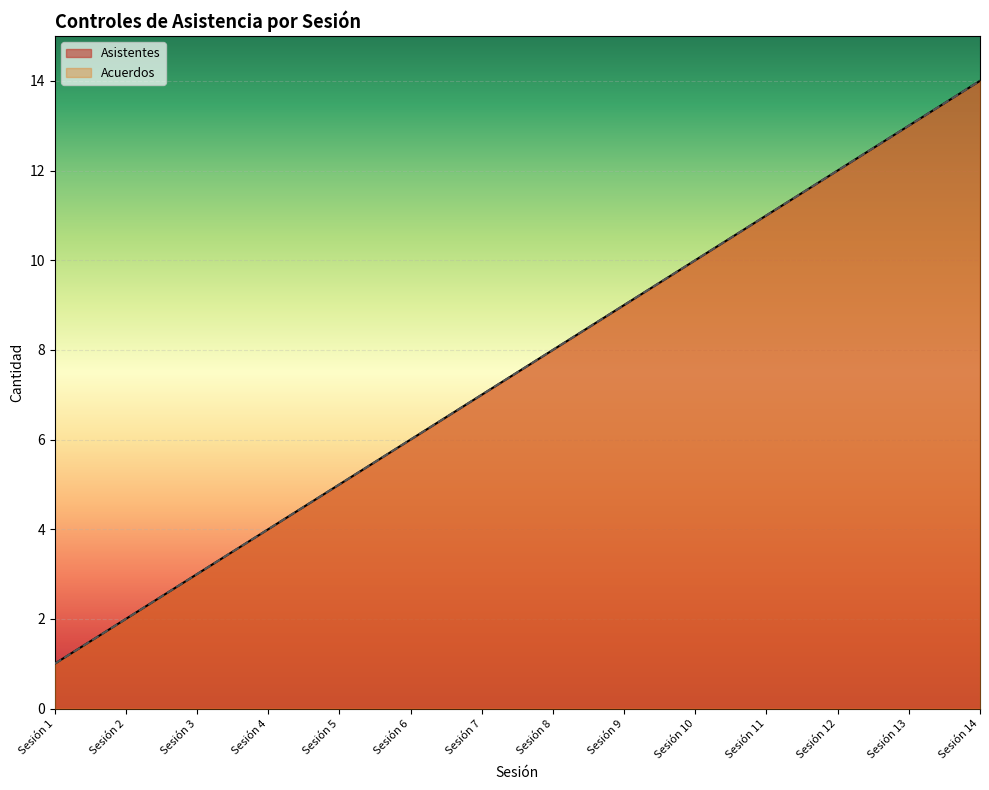

How many lines are shown in the chart?

2